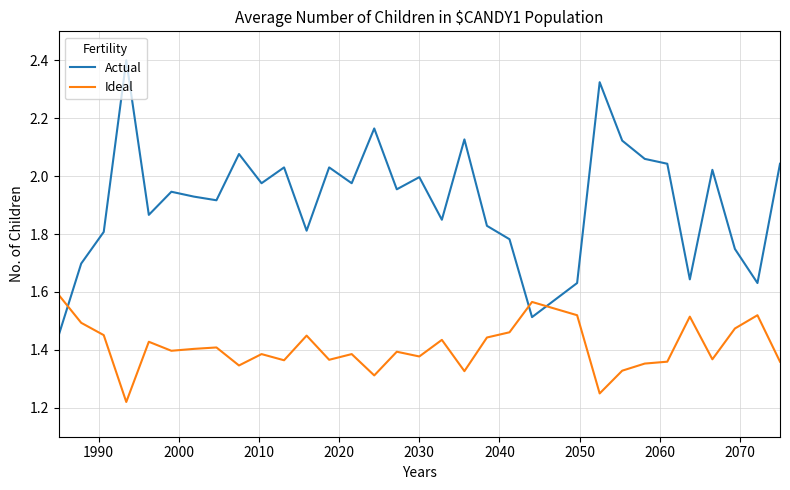

How many times do Actual and Ideal cross each other?

3